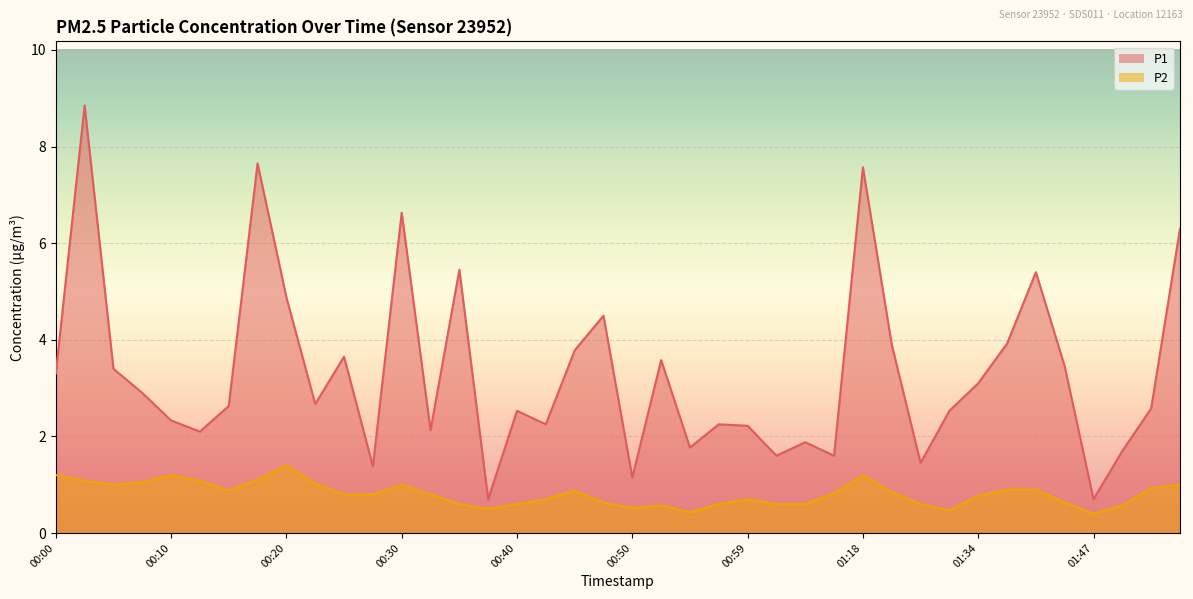

List the series in order of their overall mean, highest first.

P1, P2